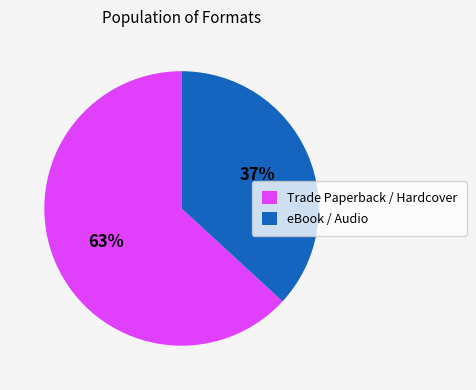

The eBook / Audio slice represents 48% of the pie. True or false?

False